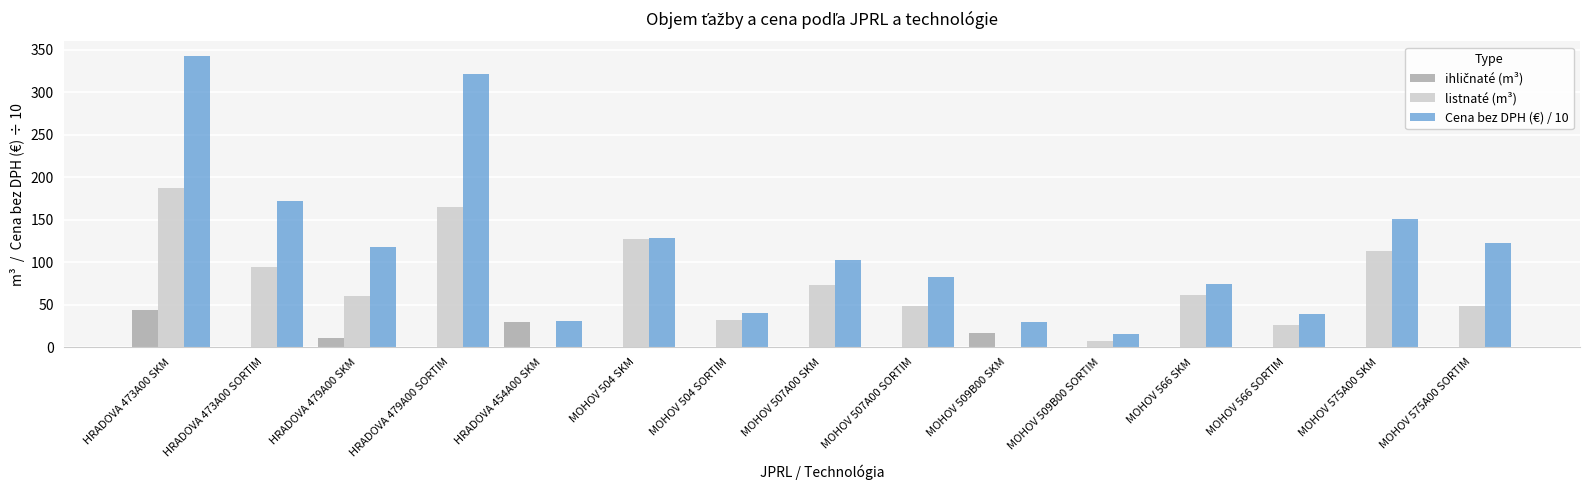

How many data points in Cena bez DPH (€) / 10 are above 102?

8